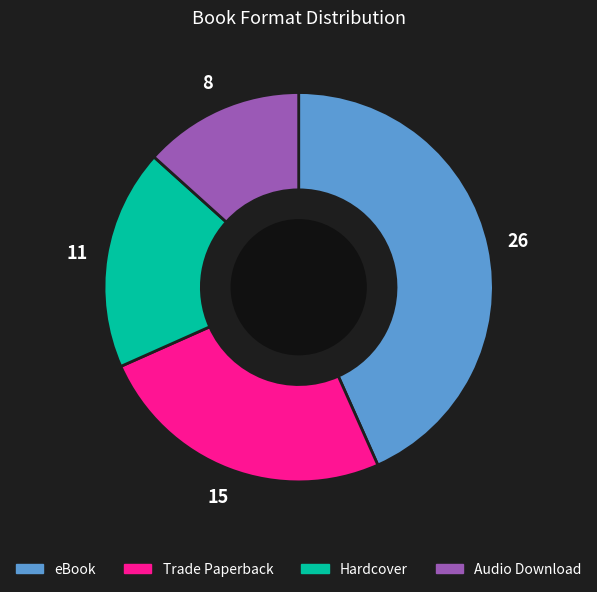

How many slices are in this pie chart?

4